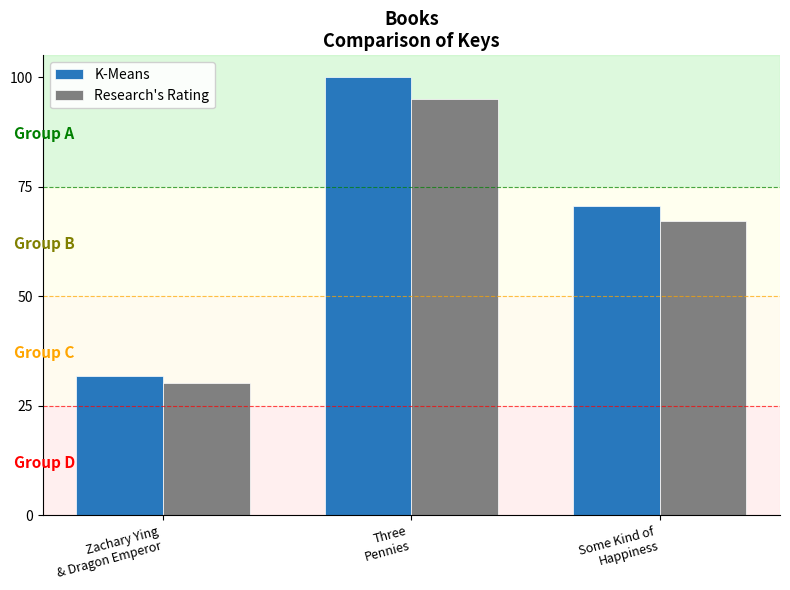

Which series has the largest total across all categories?

K-Means